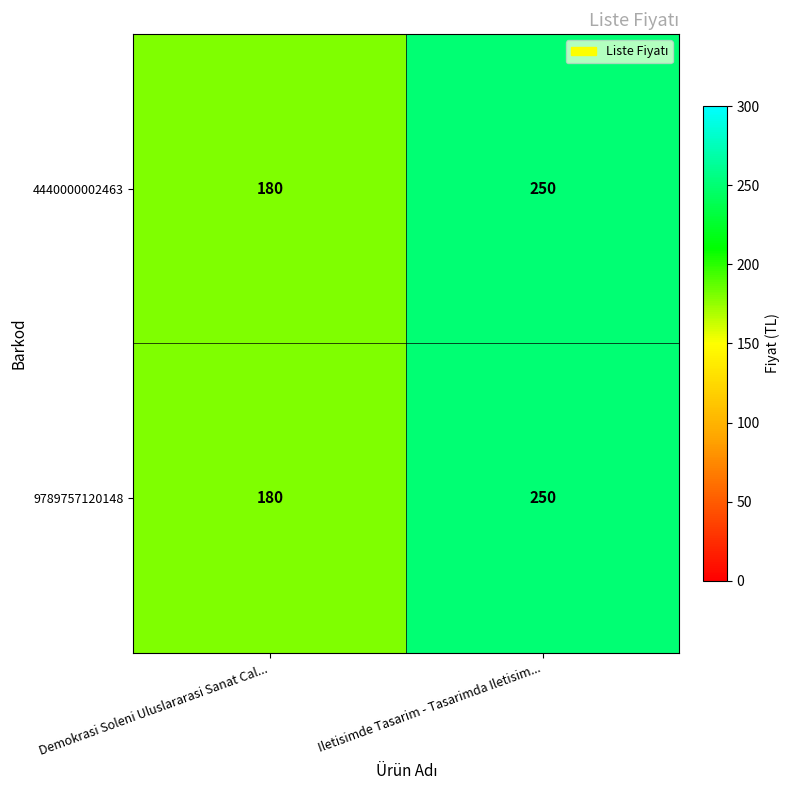

Reading left to right, what are all the values shown in this chart?

4440000002463: Demokrasi Soleni Uluslararasi Sanat Cal...=180	Iletisimde Tasarim - Tasarimda Iletisim...=250
9789757120148: Demokrasi Soleni Uluslararasi Sanat Cal...=180	Iletisimde Tasarim - Tasarimda Iletisim...=250